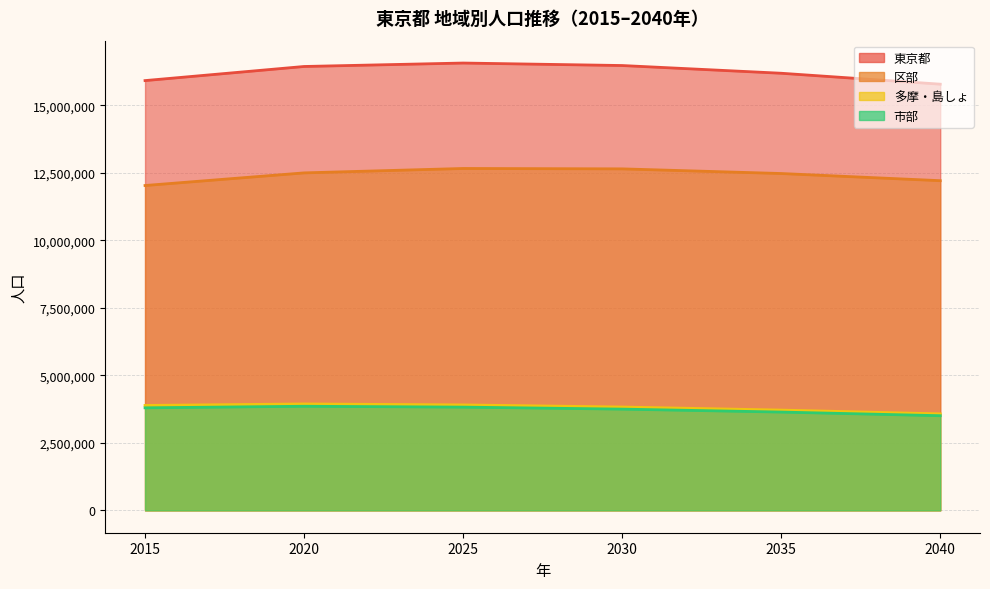

How many values in the 2030年 series exceed 12650340?

1